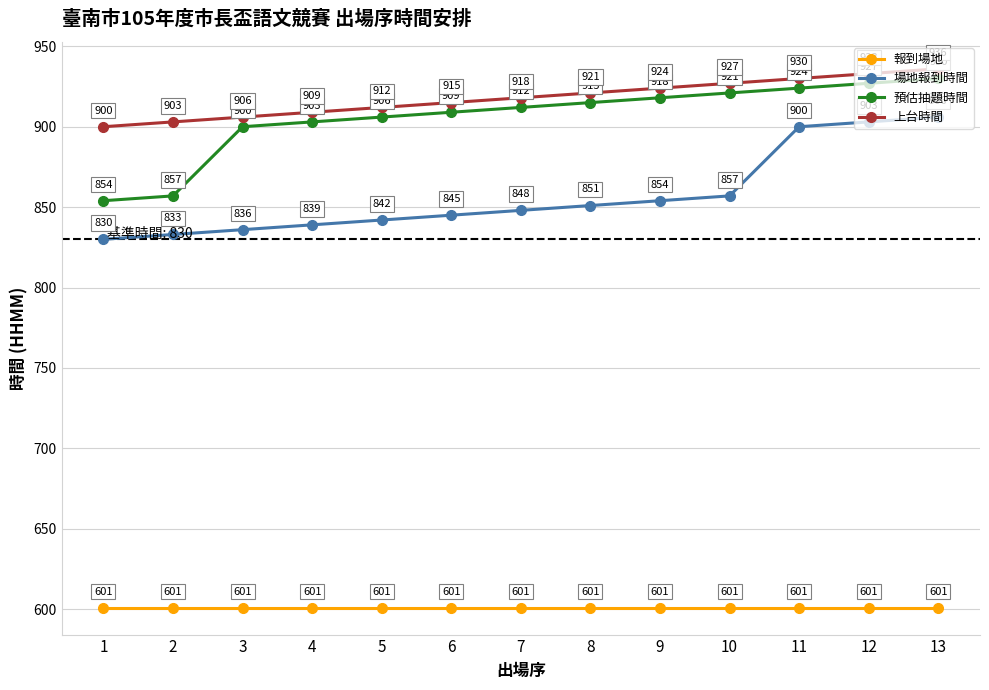

At how many categories does at least one series exceed 789?

13